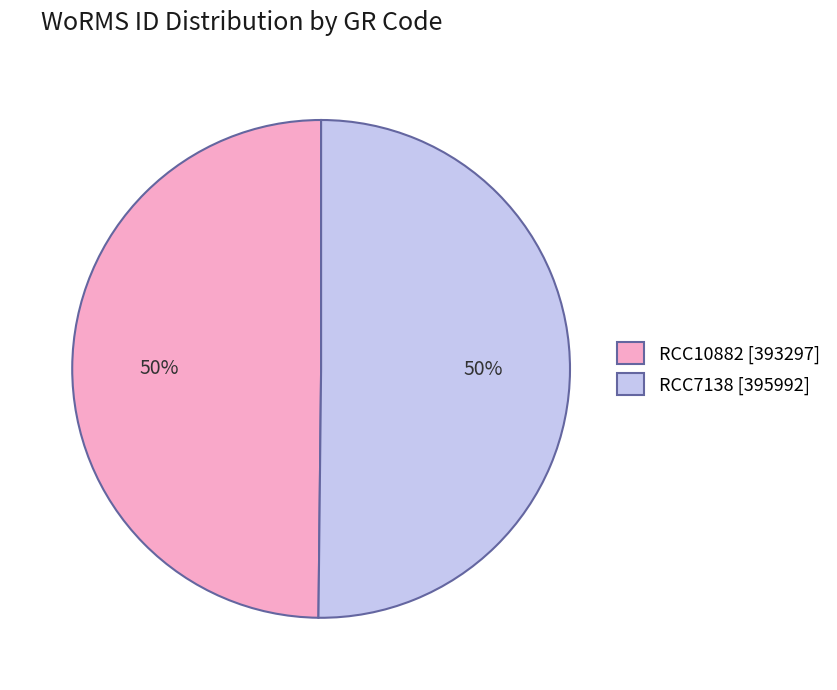

Combined, do RCC7138 and RCC10882 account for over 50%?

Yes